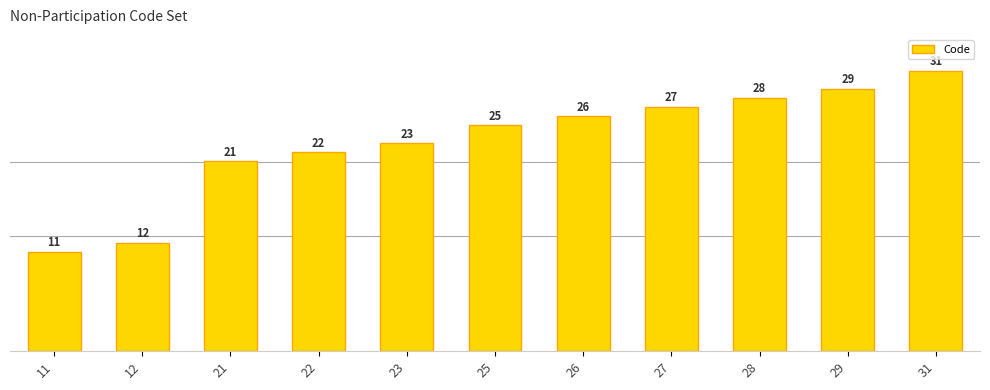

What is the difference between the second highest and minimum values?

18